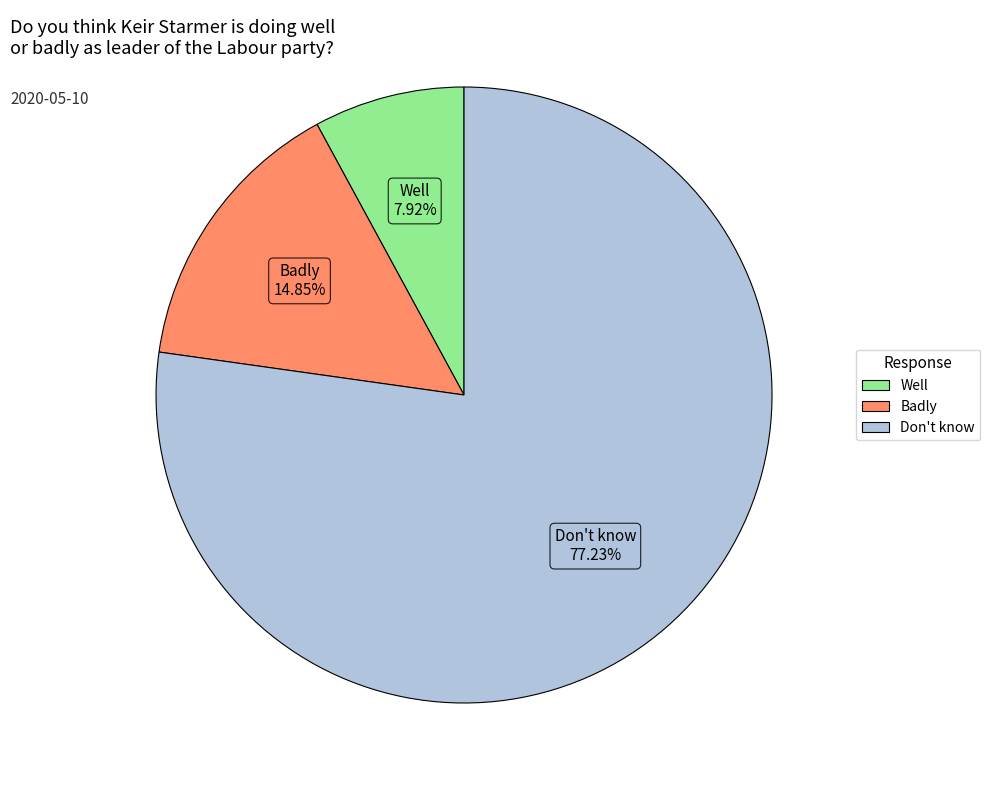

To the nearest percent, what percentage of the pie is Well?

8%